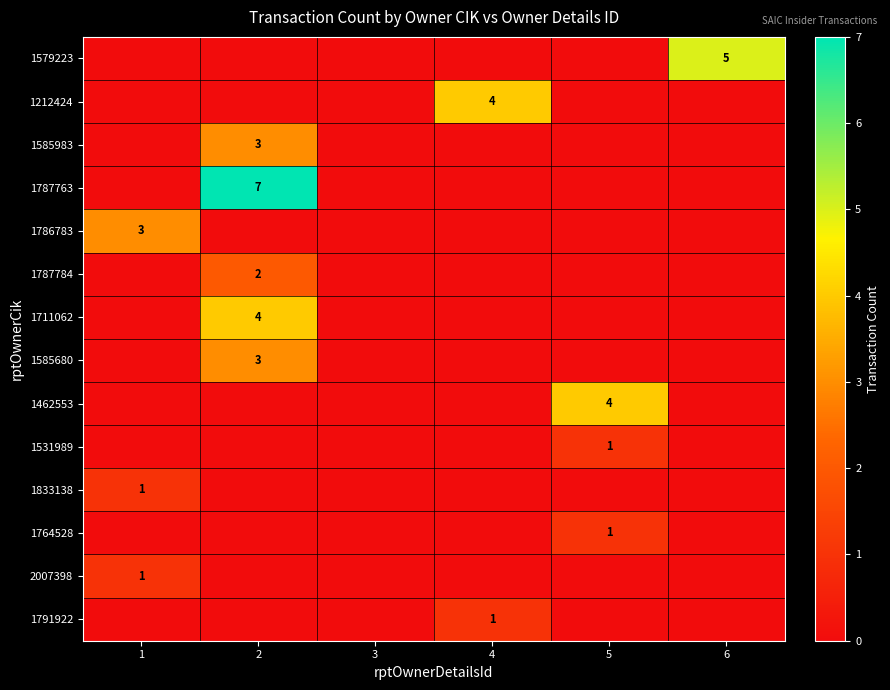

How many distinct data groups are displayed?

14